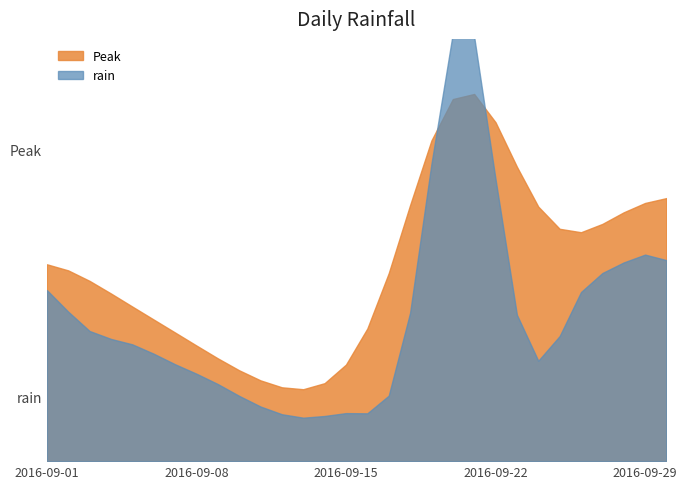

How many categories are shown in the chart?

30